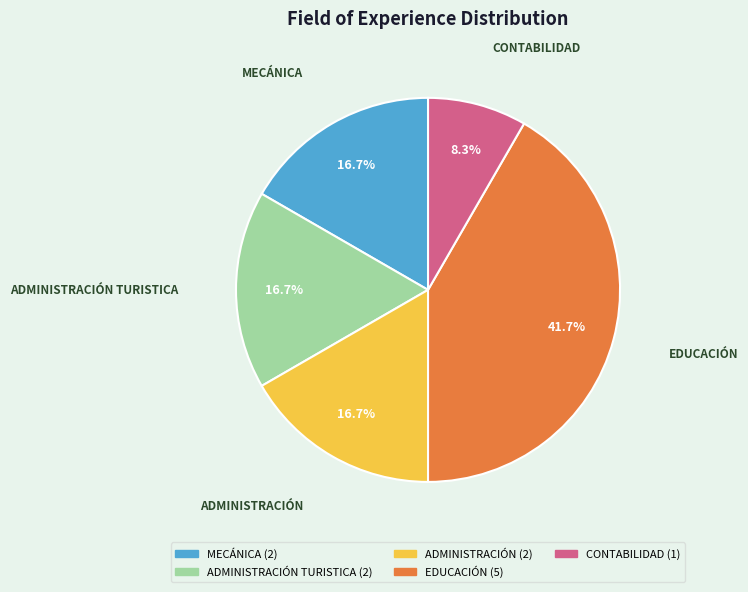

Is there any slice that represents more than half of the pie?

No